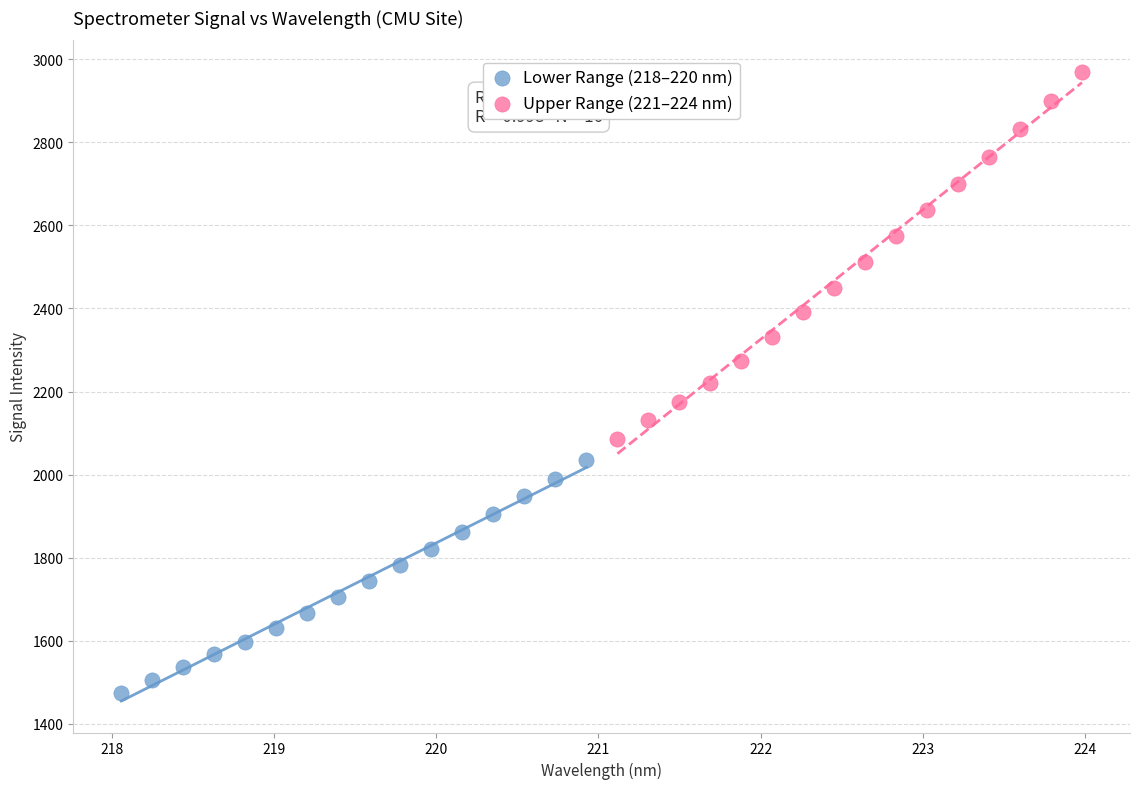

Which series contains the lowest Y value?

Lower Range (218–220 nm)